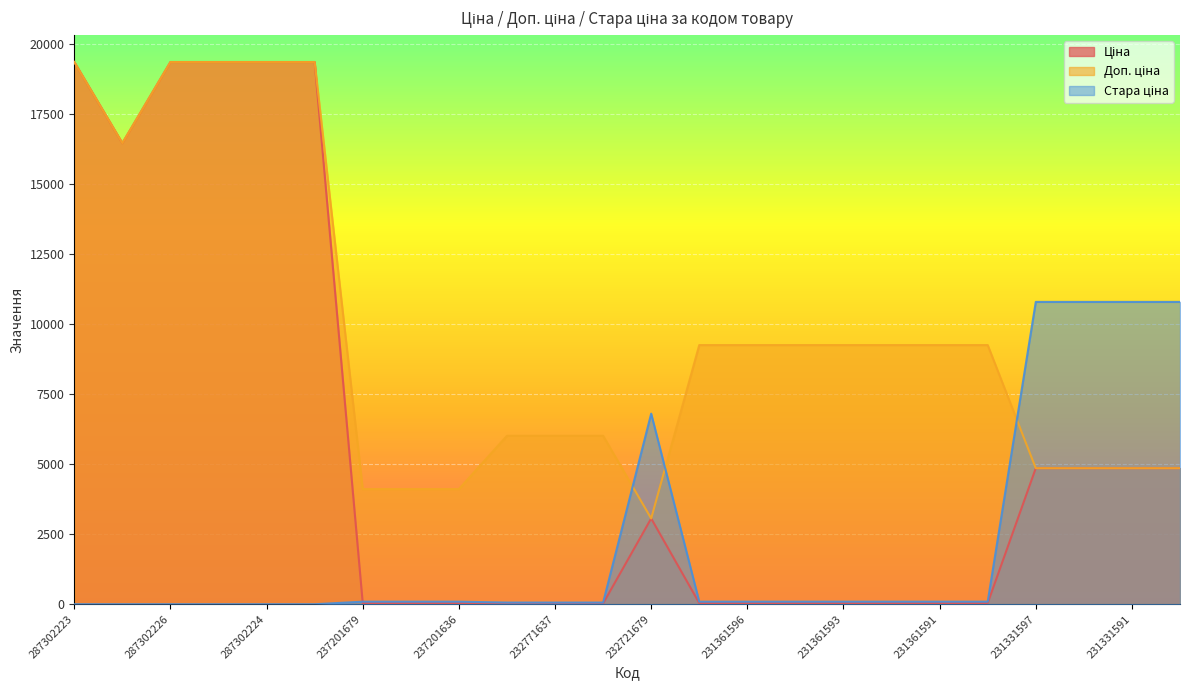

What is the maximum value shown in the chart?

19343.1